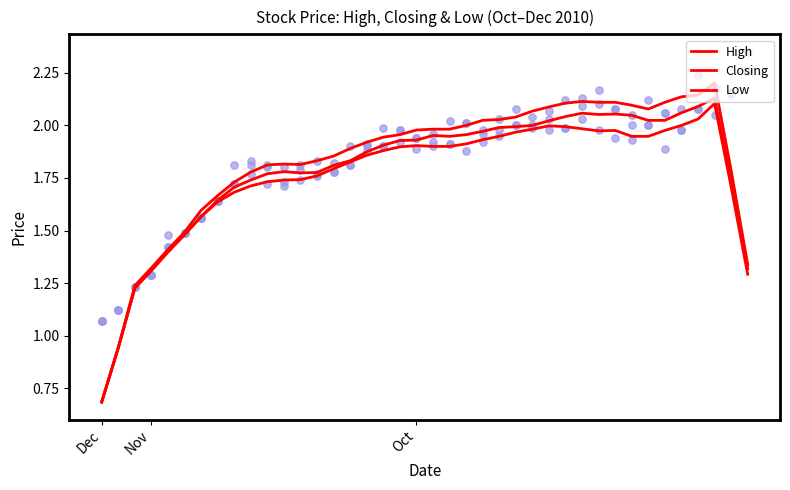

What are all the series names shown in the legend?

High, Closing, Low